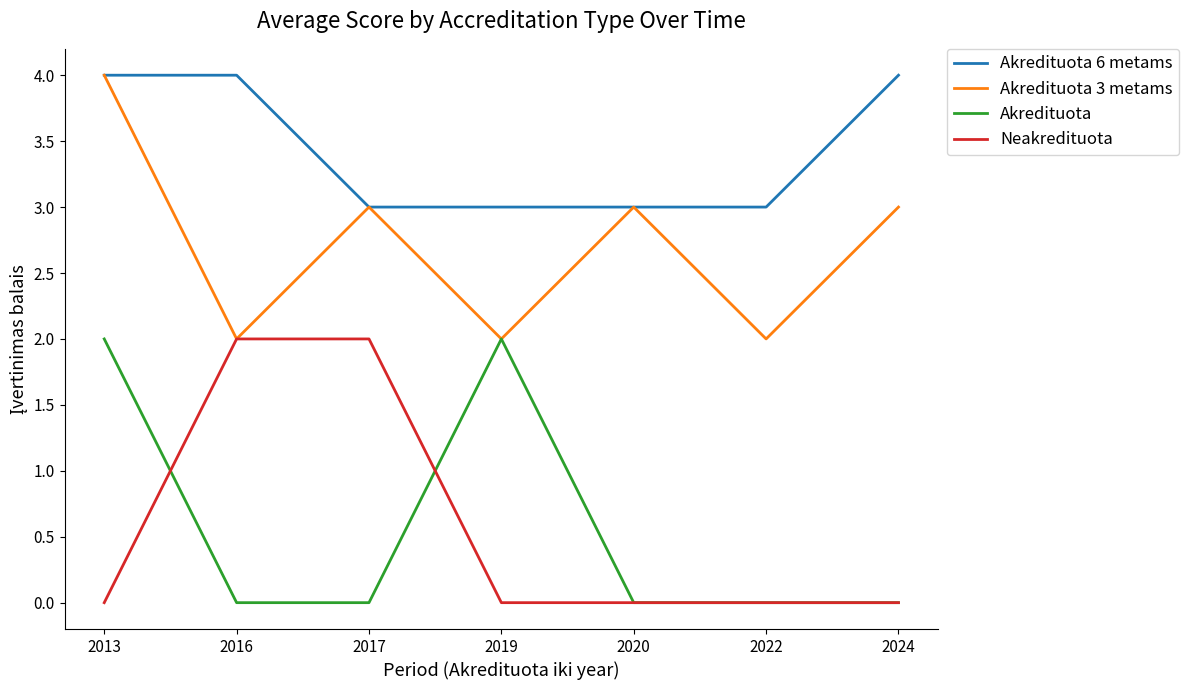

Is the value of Akredituota 6 metams at 2013 greater than the value of Neakredituota at 2016?

Yes